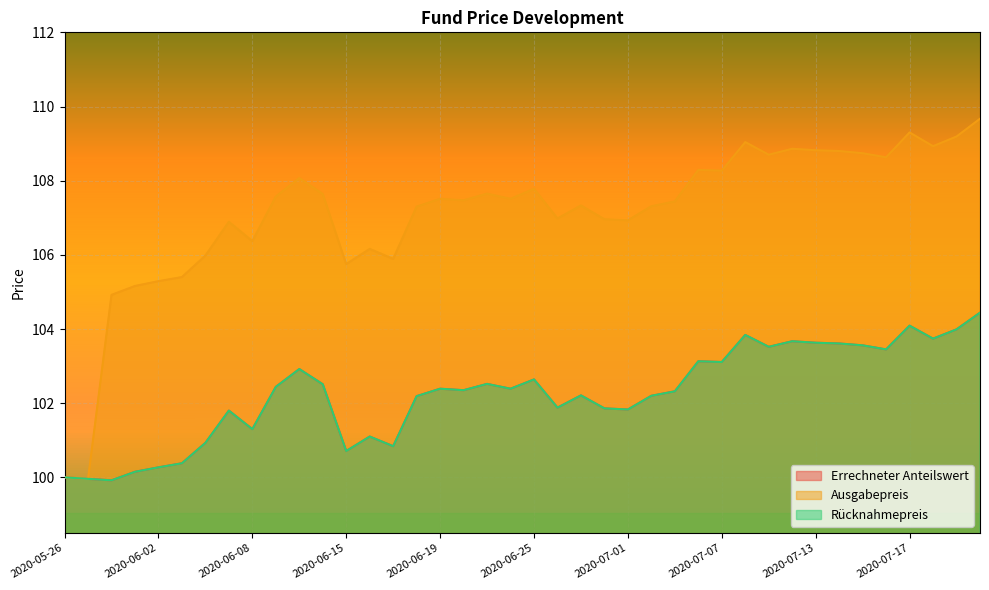

At which category is the sum across all series the highest?

2020-07-22